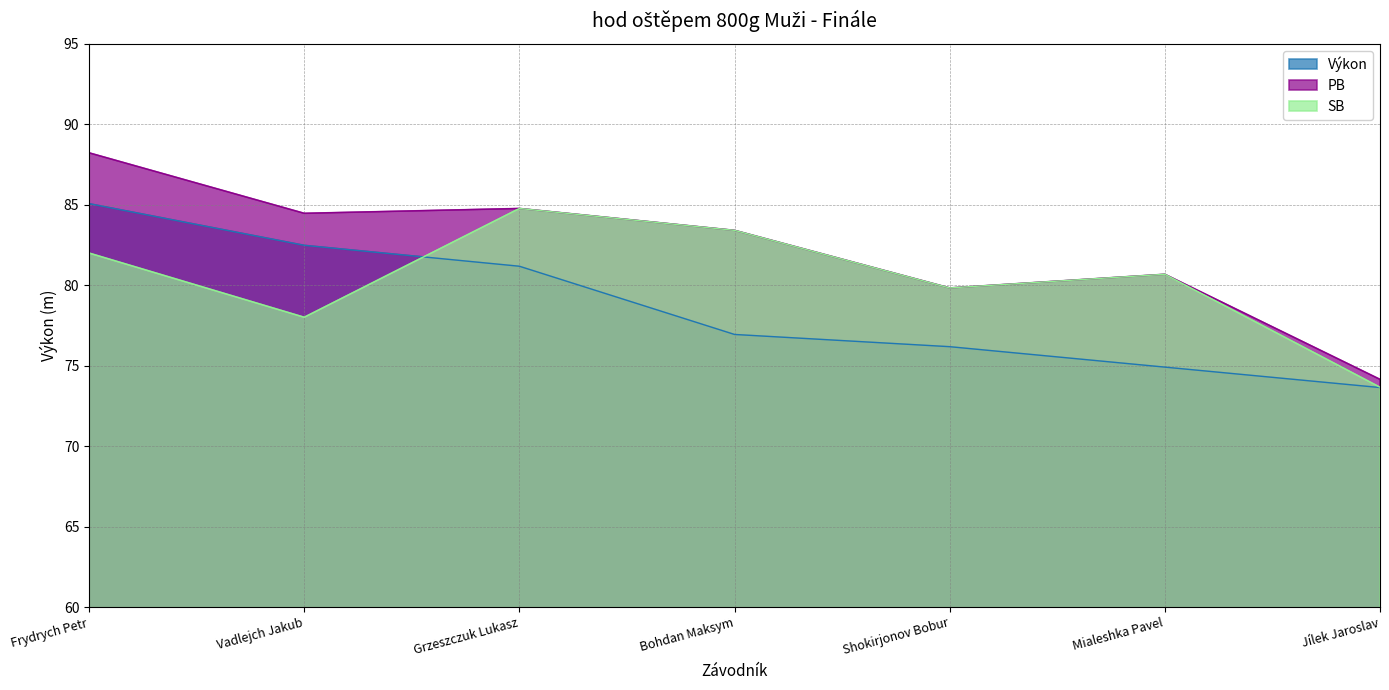

In PB, how many points are lower than both neighbors (excluding endpoints)?

2